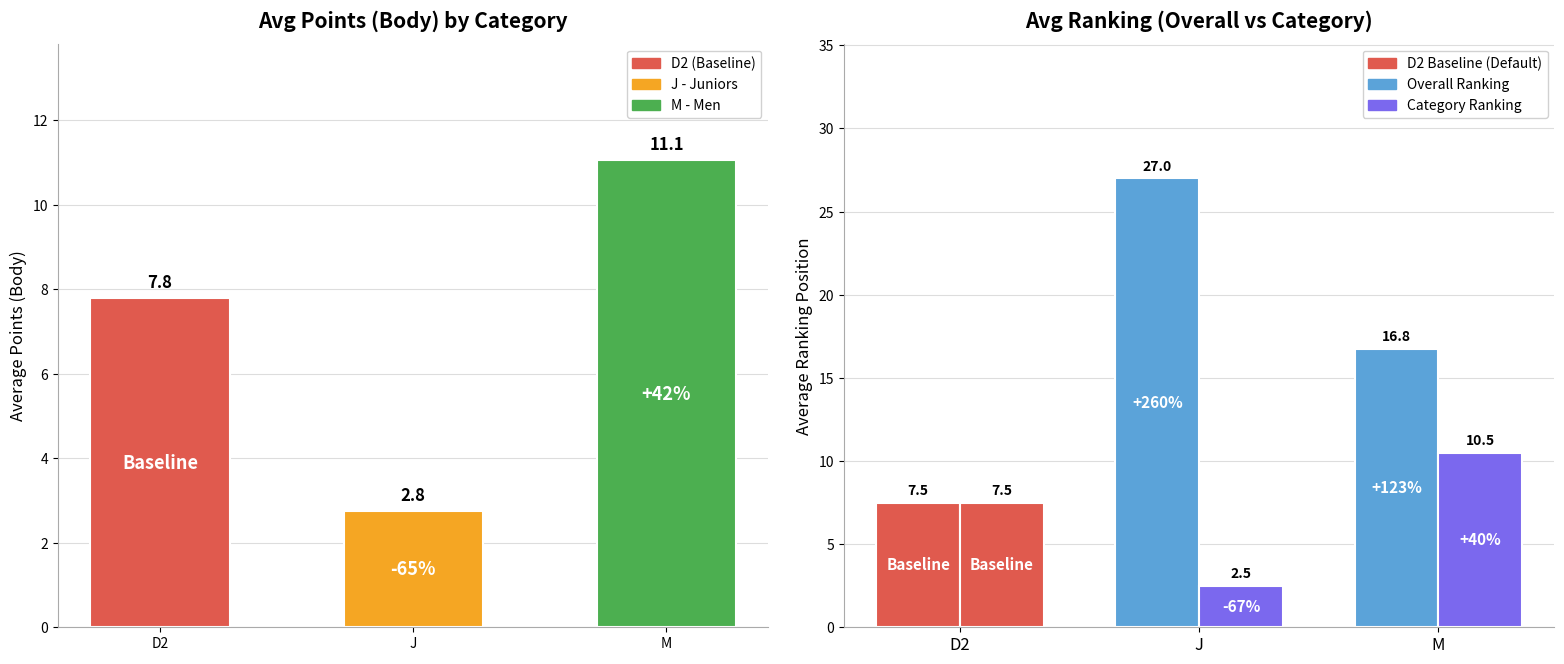

What value does the Avg Category Ranking series have at J?

2.5